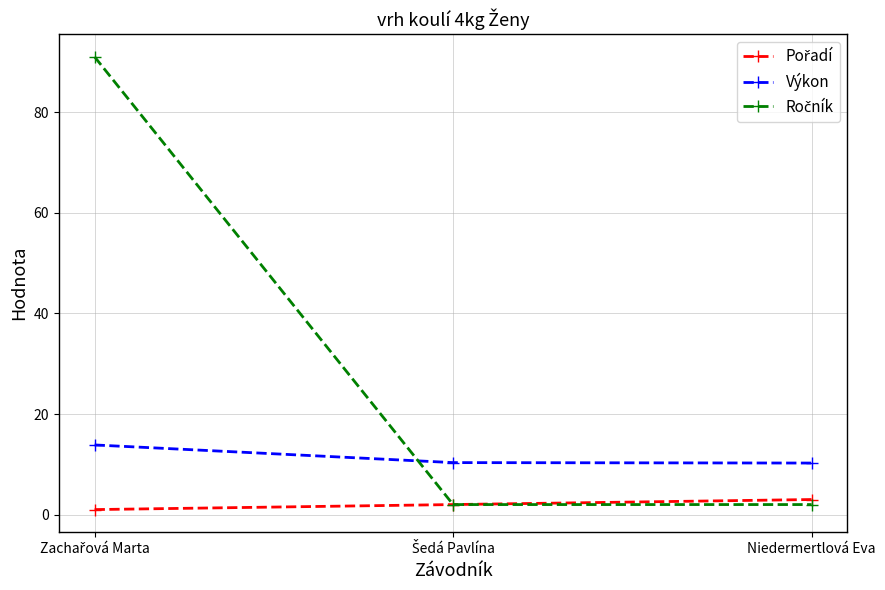

What is the greatest value displayed?

91.0